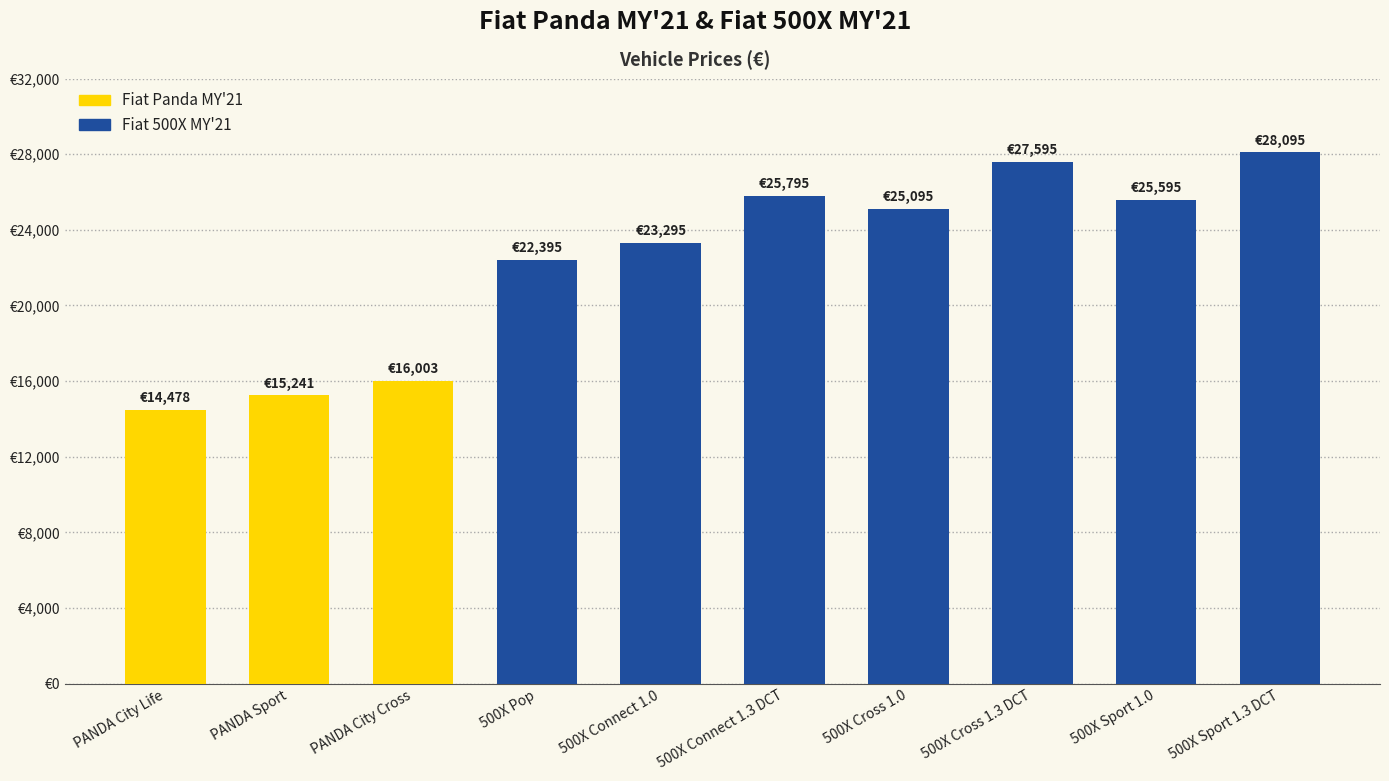

What position from the left is 500X Connect 1.0?

5